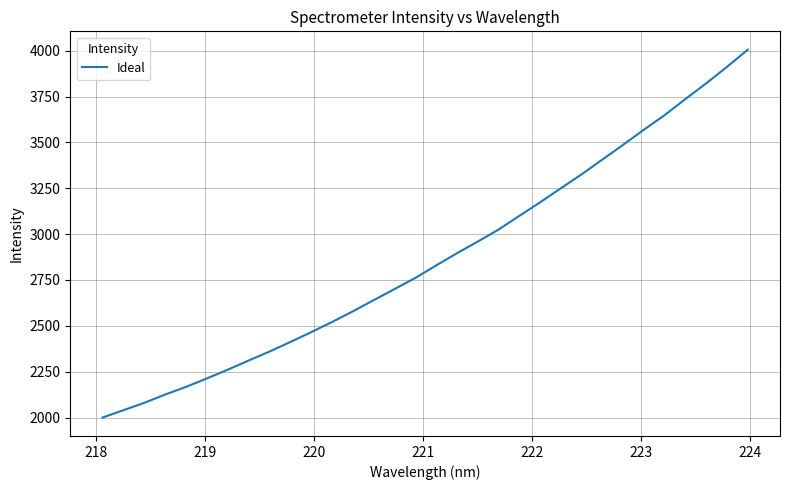

What is the maximum value shown in the chart?

4005.1